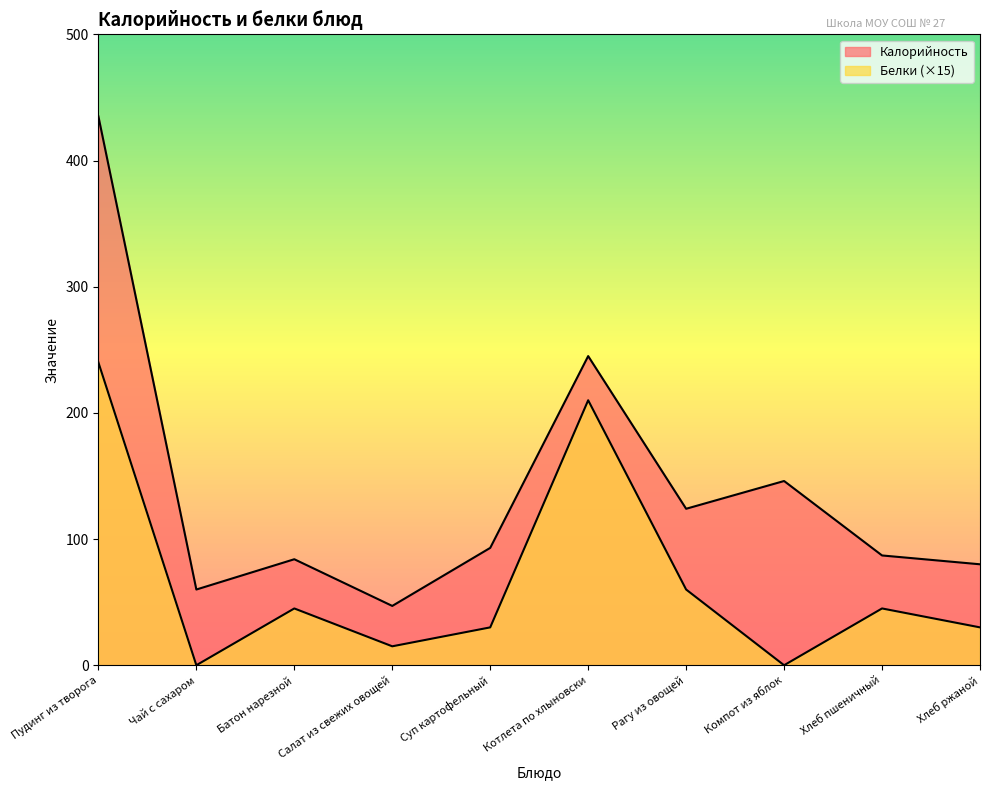

Reading right to left, transcribe all the data shown in this chart.

Калорийность: Хлеб ржаной=80	Хлеб пшеничный=87	Компот из яблок=146	Рагу из овощей=124	Котлета по хлыновски=245	Суп картофельный=93	Салат из свежих овощей=47	Батон нарезной=84	Чай с сахаром=60	Пудинг из творога=435
Белки: Хлеб ржаной=30	Хлеб пшеничный=45	Компот из яблок=0	Рагу из овощей=60	Котлета по хлыновски=210	Суп картофельный=30	Салат из свежих овощей=15	Батон нарезной=45	Чай с сахаром=0	Пудинг из творога=240